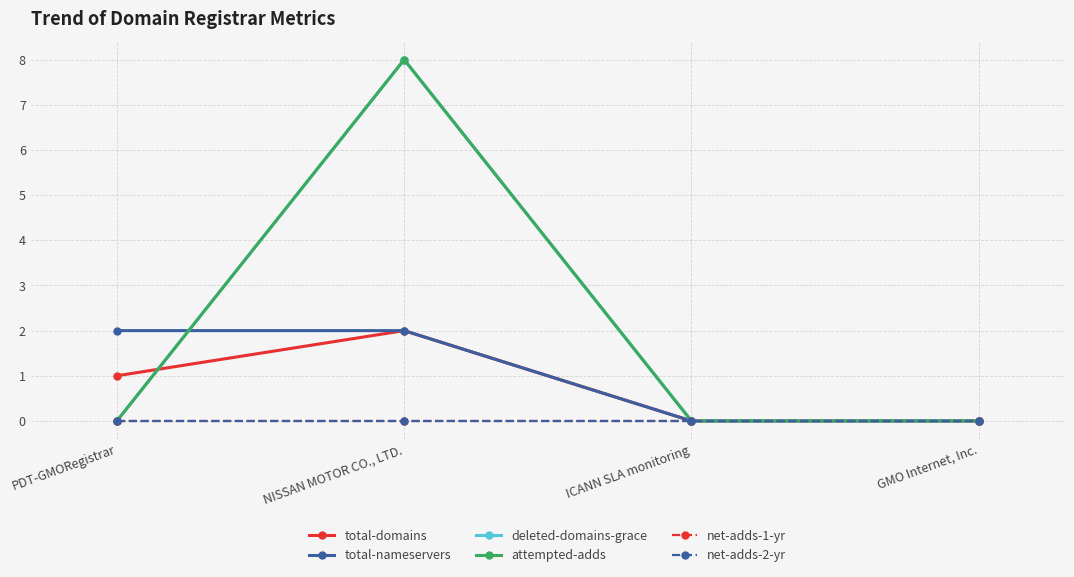

Which category has the highest value across all series?

NISSAN MOTOR CO., LTD.